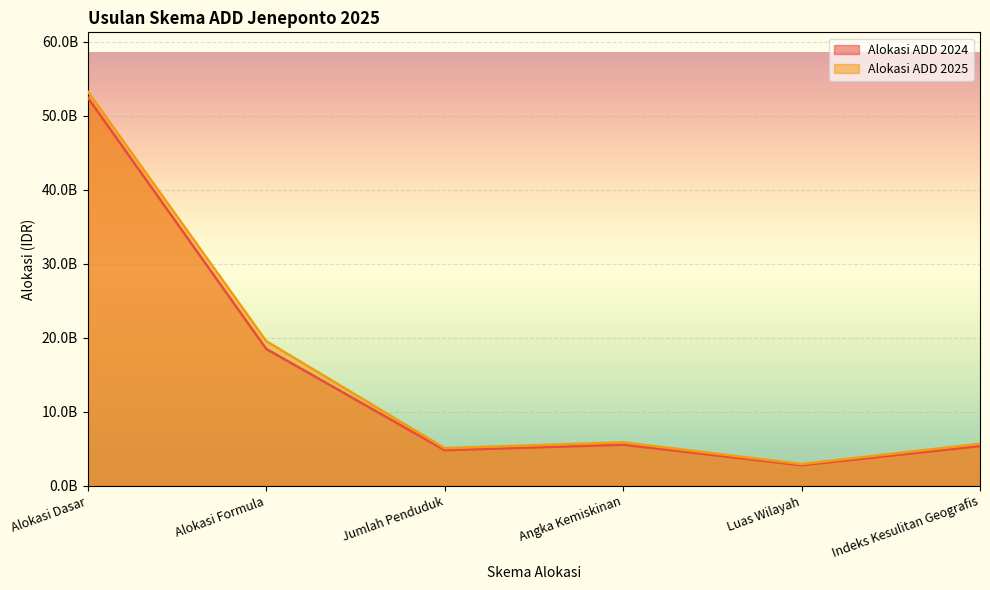

What is the value of the Alokasi ADD 2025 point at the 1st from the left?

53300000000.0